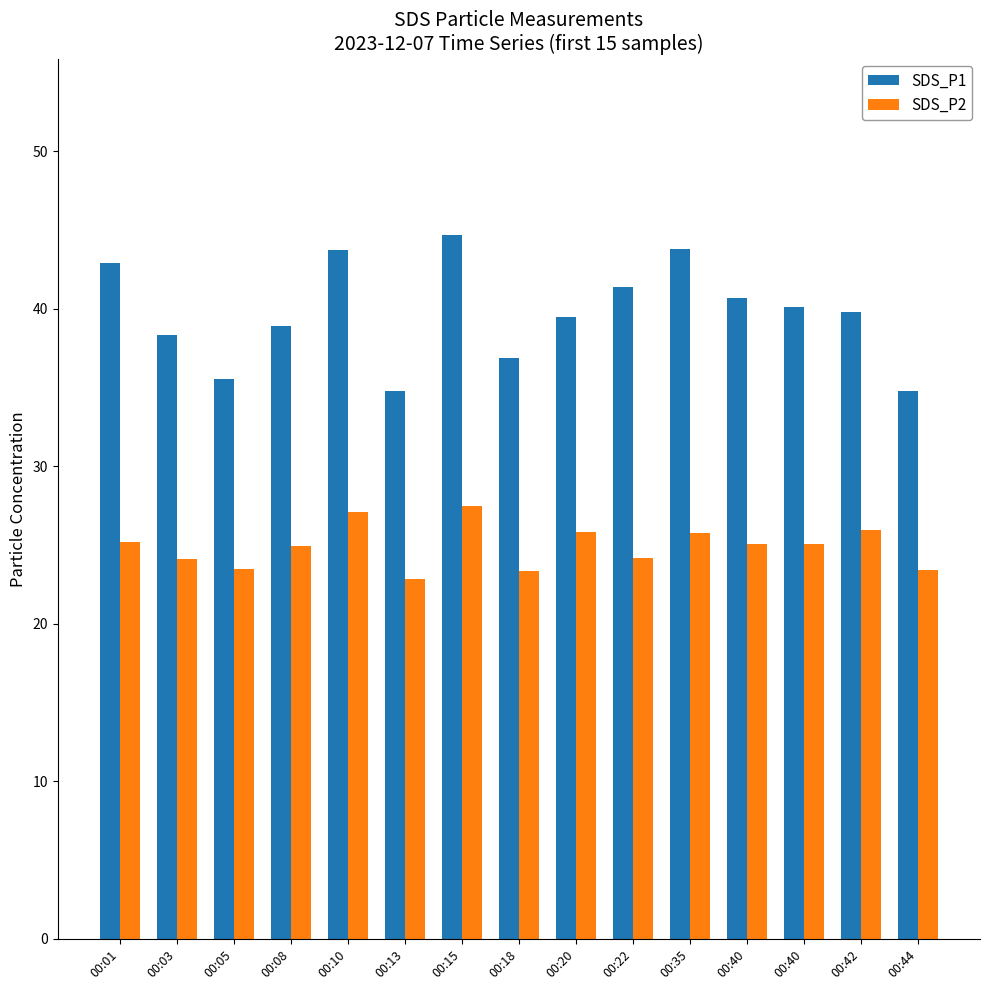

Reading left to right, extract all data points from this chart.

SDS_P1: 00:01=42.9	00:03=38.3	00:05=35.6	00:08=38.9	00:10=43.7	00:13=34.8	00:15=44.7	00:18=36.9	00:20=39.5	00:22=41.4	00:35=43.8	00:40=40.7	00:40=40.1	00:42=39.8	00:44=34.8
SDS_P2: 00:01=25.2	00:03=24.1	00:05=23.5	00:08=25.0	00:10=27.1	00:13=22.8	00:15=27.5	00:18=23.4	00:20=25.8	00:22=24.2	00:35=25.8	00:40=25.1	00:40=25.1	00:42=26.0	00:44=23.4